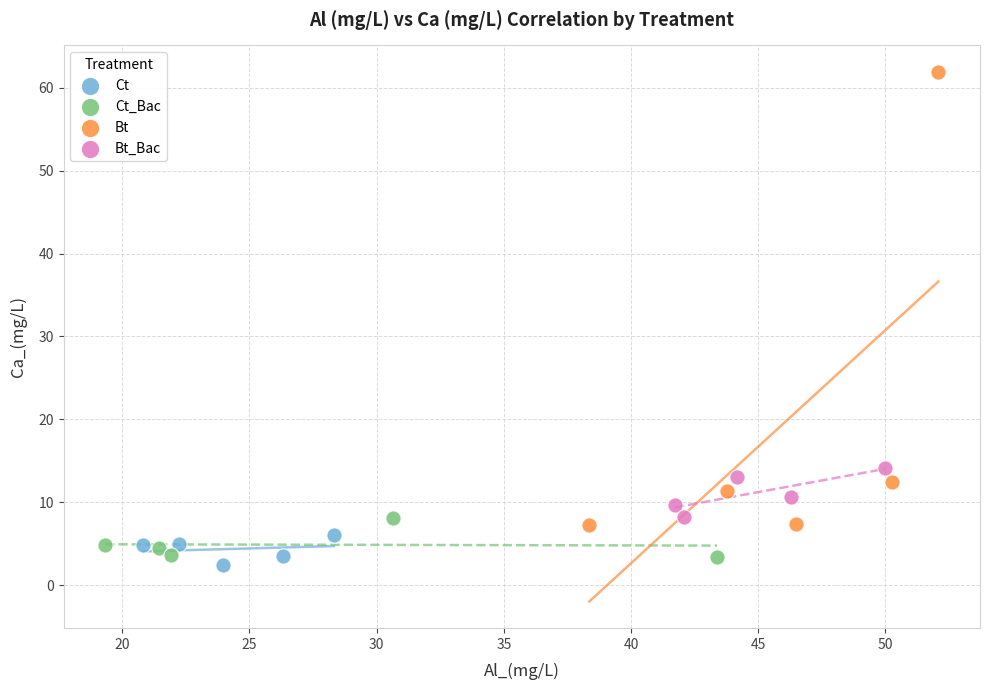

Which series contains the highest Y value?

Bt